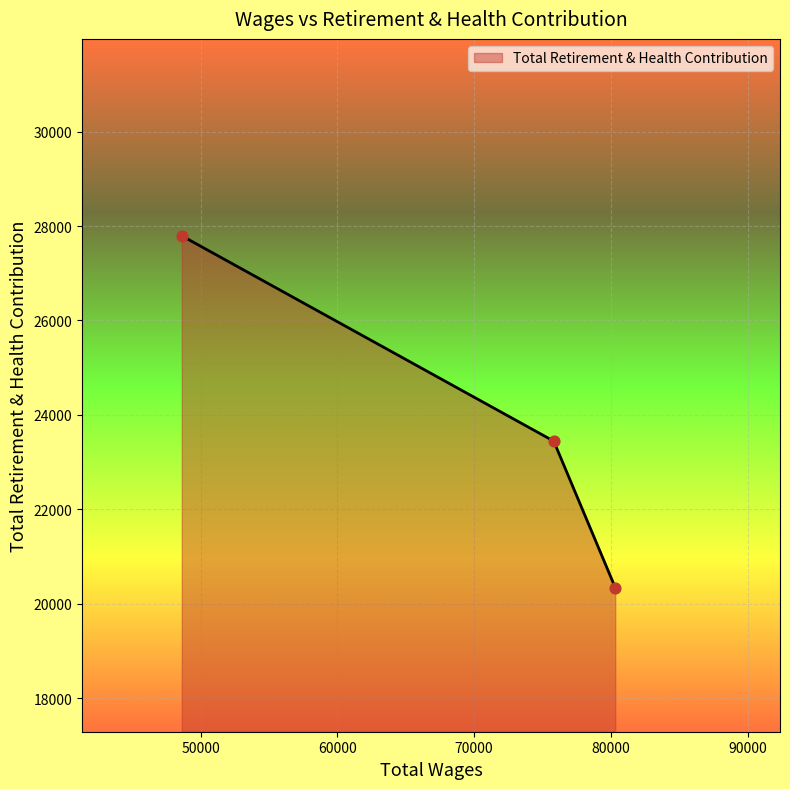

What is the average value?

23862